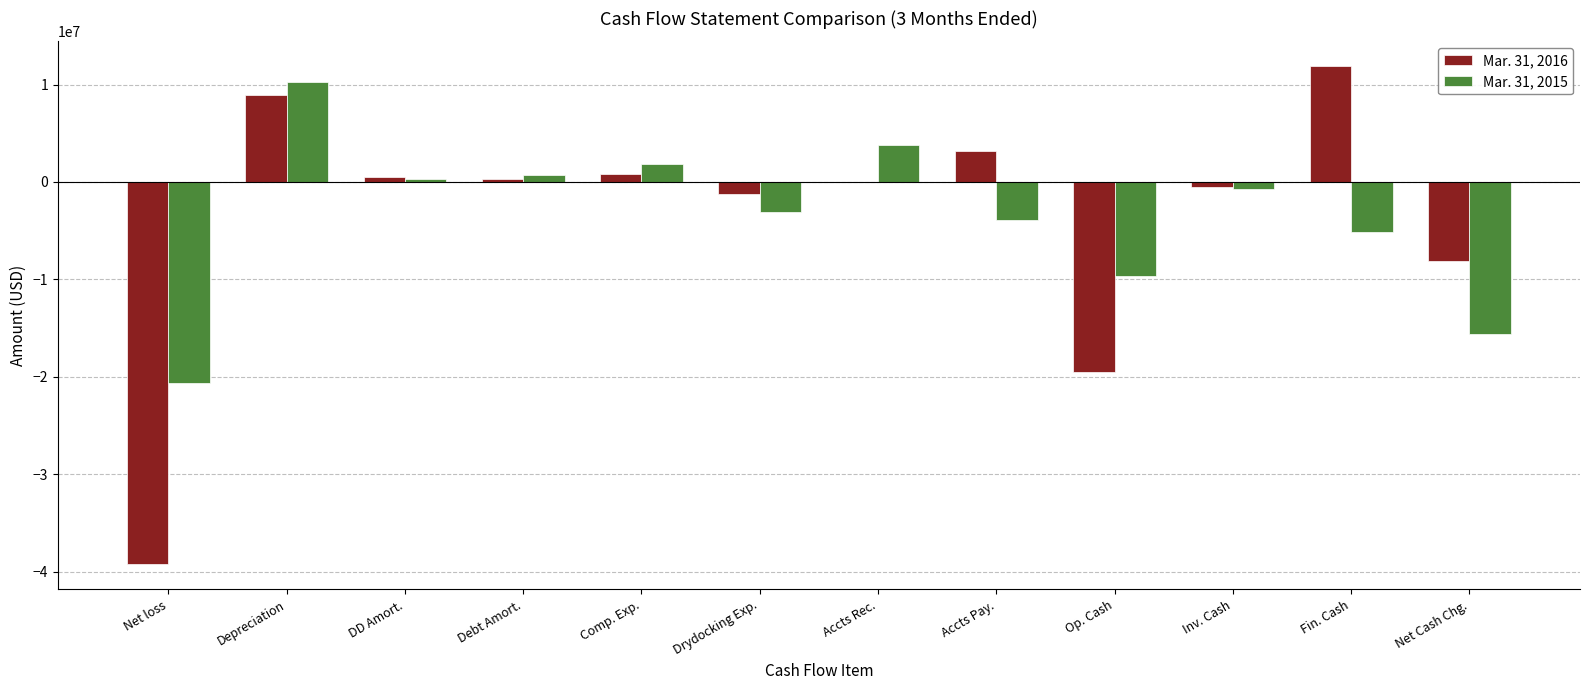

Between Depreciation and Net Cash Chg., which series saw the biggest shift?

Mar. 31, 2015